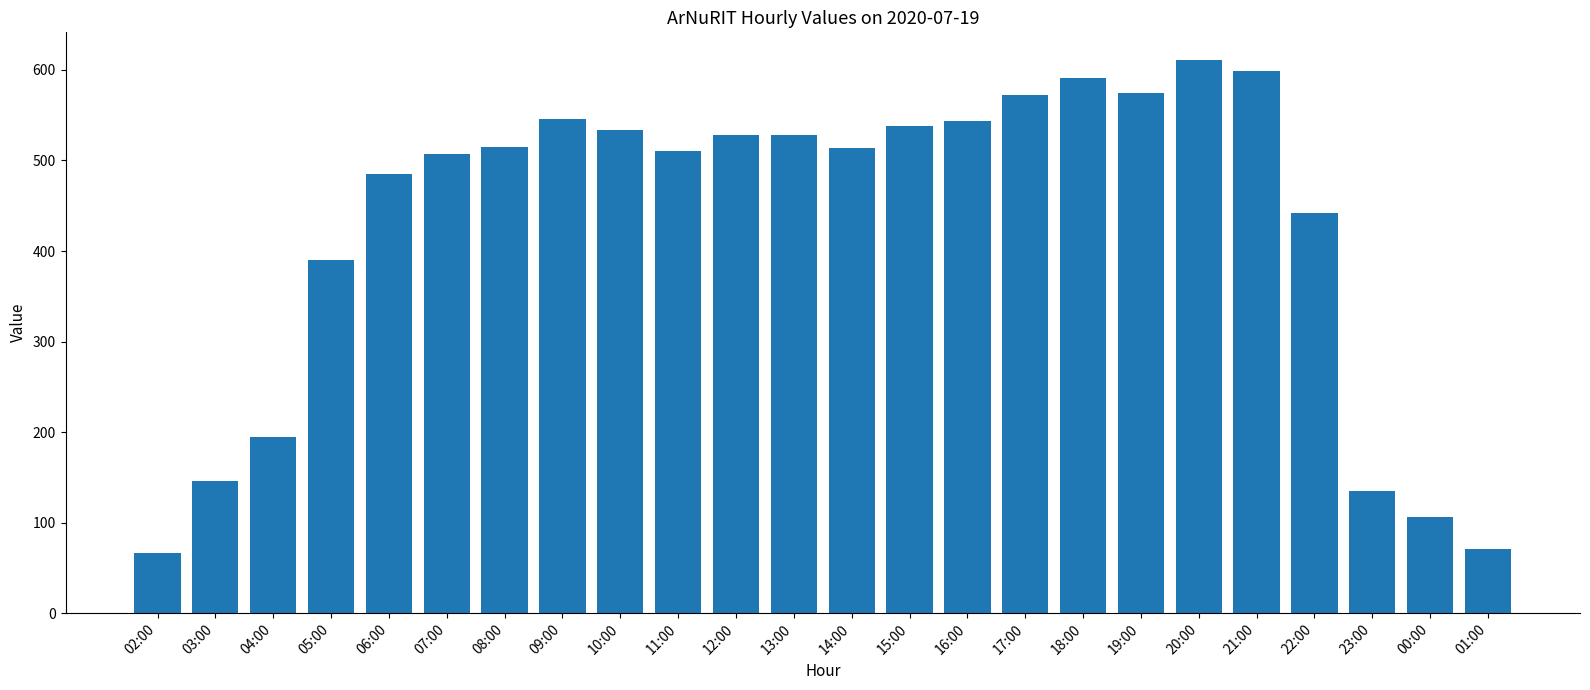

Which has a higher value, 01:00 or 04:00?

04:00